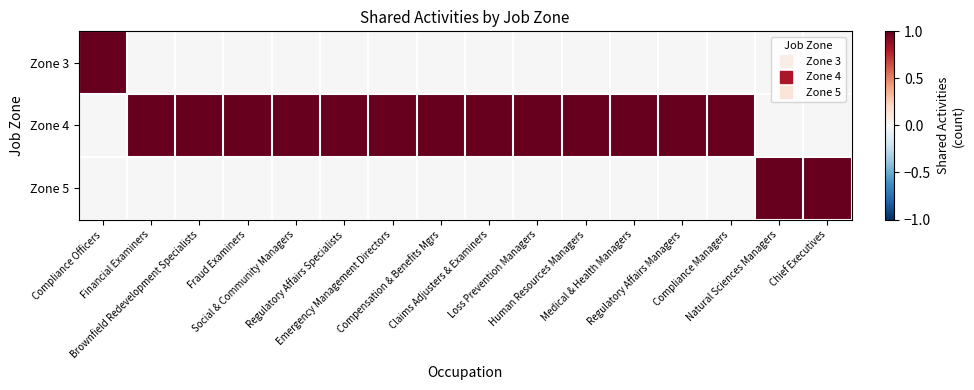

How many categories are shown in the chart?

16